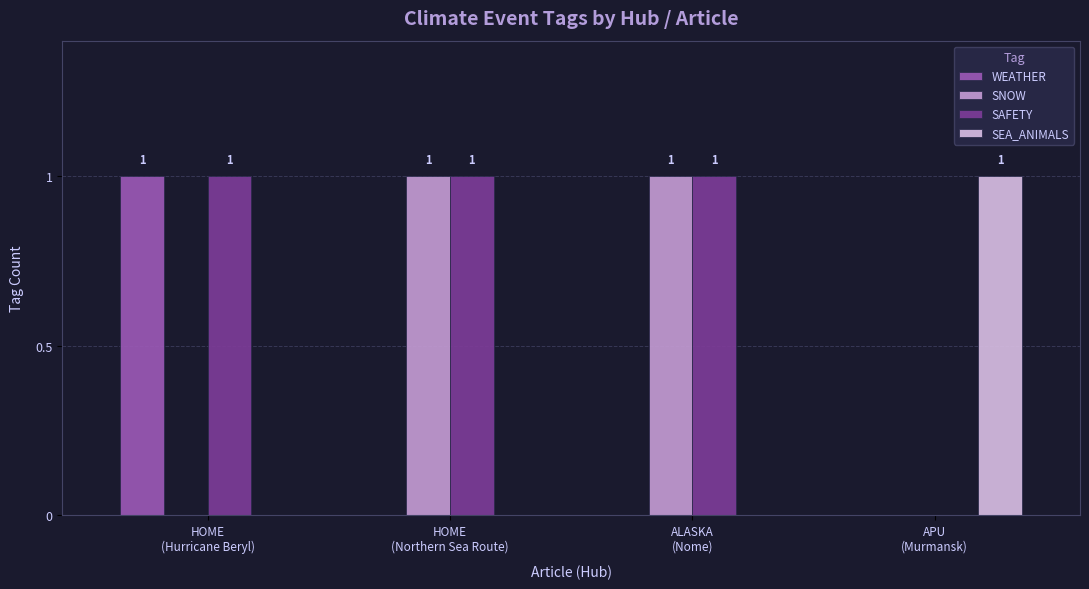

How many positive values does the SAFETY series have?

3